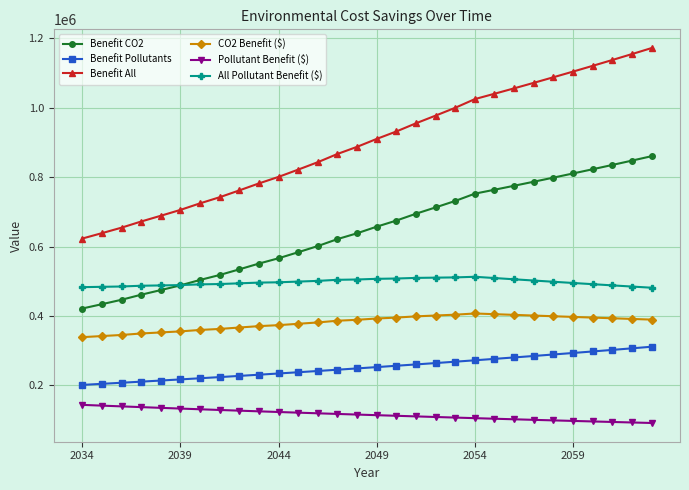

True or false: Pollutant Benefit ($) and CO2 Benefit ($) cross at least once.

False